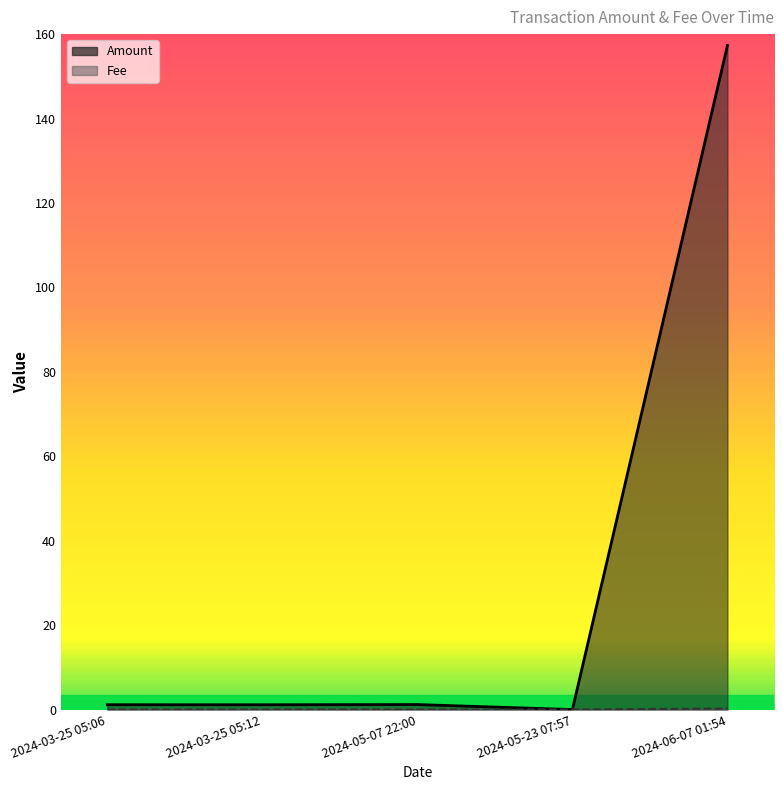

What is the difference between the Fee values at 2024-06-07 01:54 and 2024-05-23 07:57?

0.2